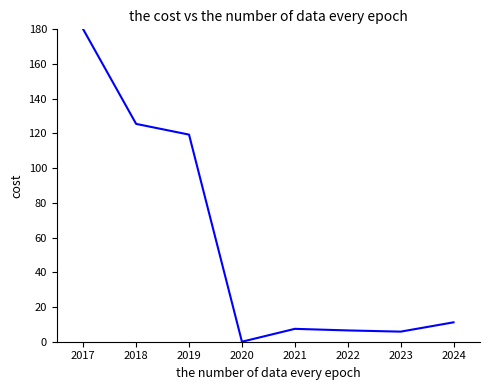

What is the ratio of the value at 2019 to the value at 2018?

1.0